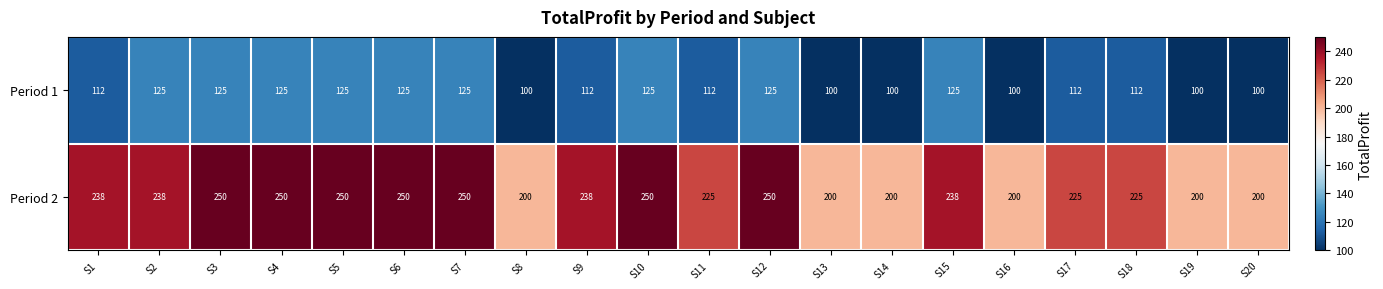

What value does the Period 2 series have at S1, to the nearest 10?

240